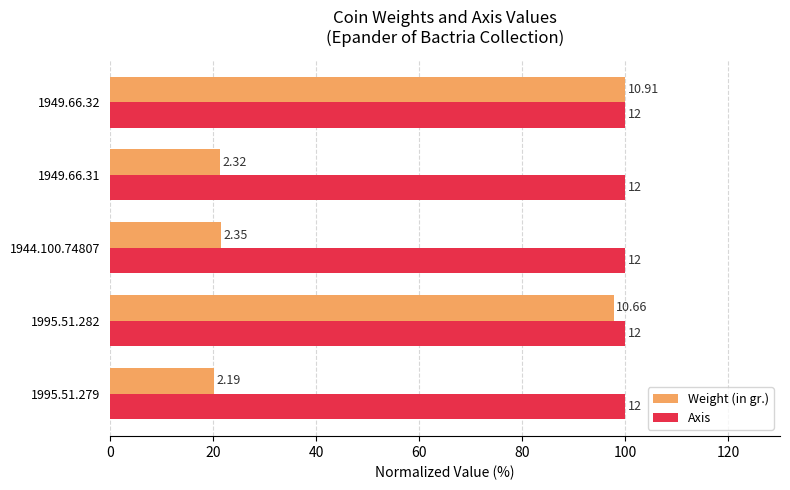

What are all the series names shown in the legend?

Weight (in gr.), Axis